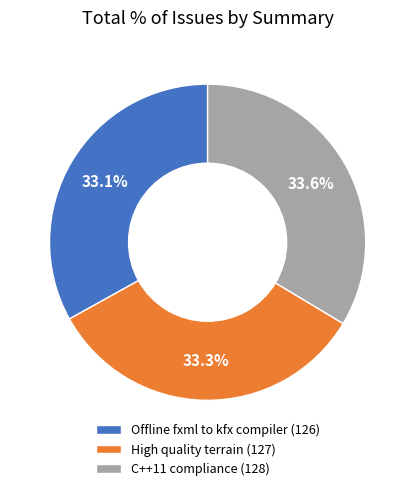

What percentage do C++11 compliance (128) and High quality terrain (127) together represent?

66.9%